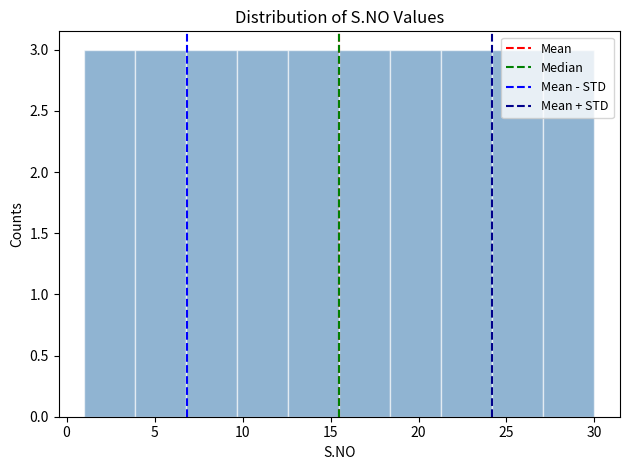

What is the height of the bar covering 3.9 to 6.8 on the x-axis? Neither the bar edges nor the heights are printed on the chart, so give them approximately, as read against the axes.

3